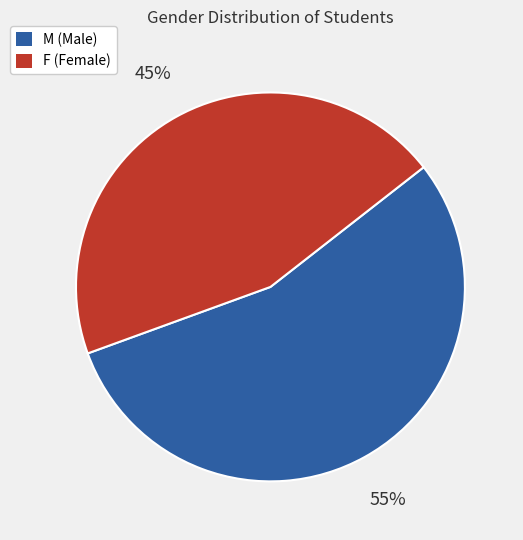

Does any single category account for the majority?

Yes